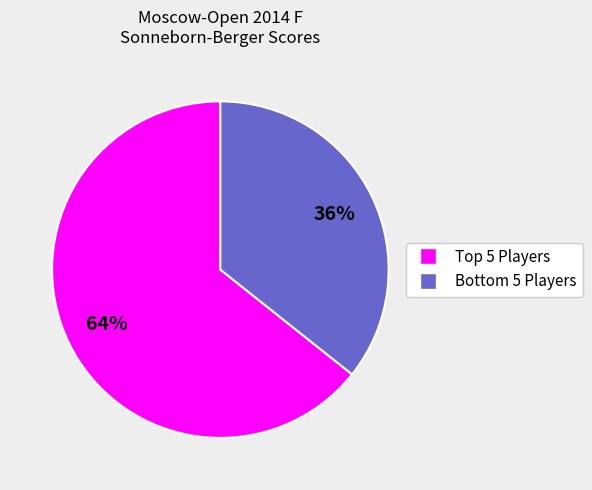

To the nearest percent, what is the average slice percentage?

50%